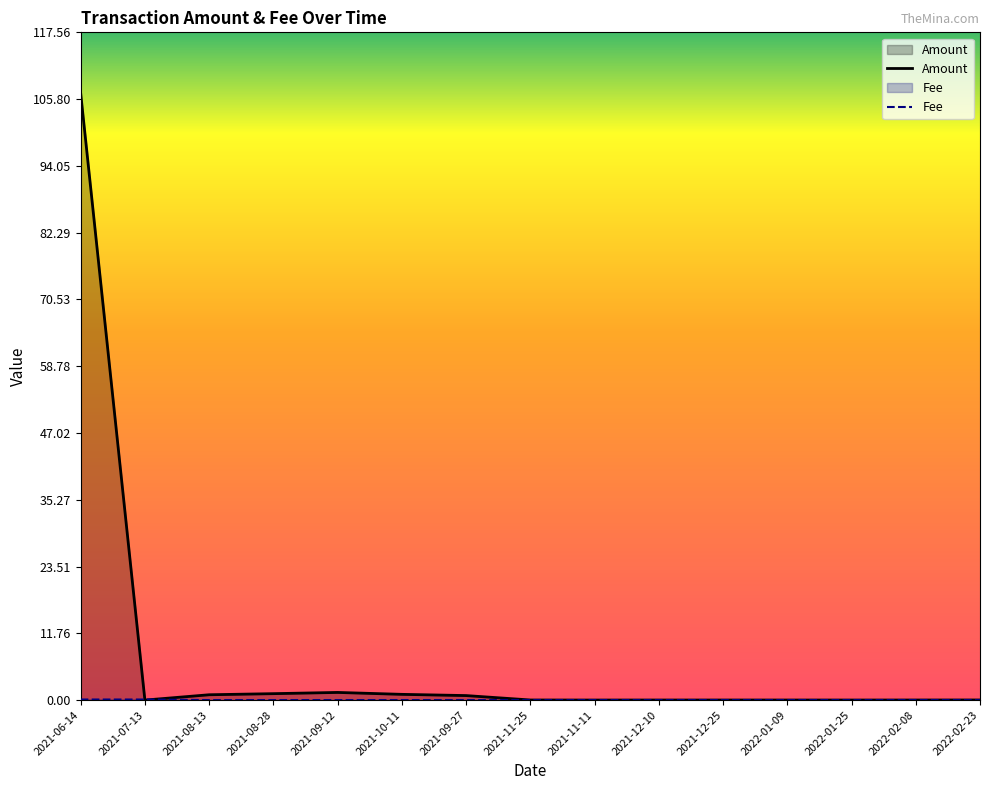

At 2021-12-25, list the series in order from smallest to largest.

Fee, Amount